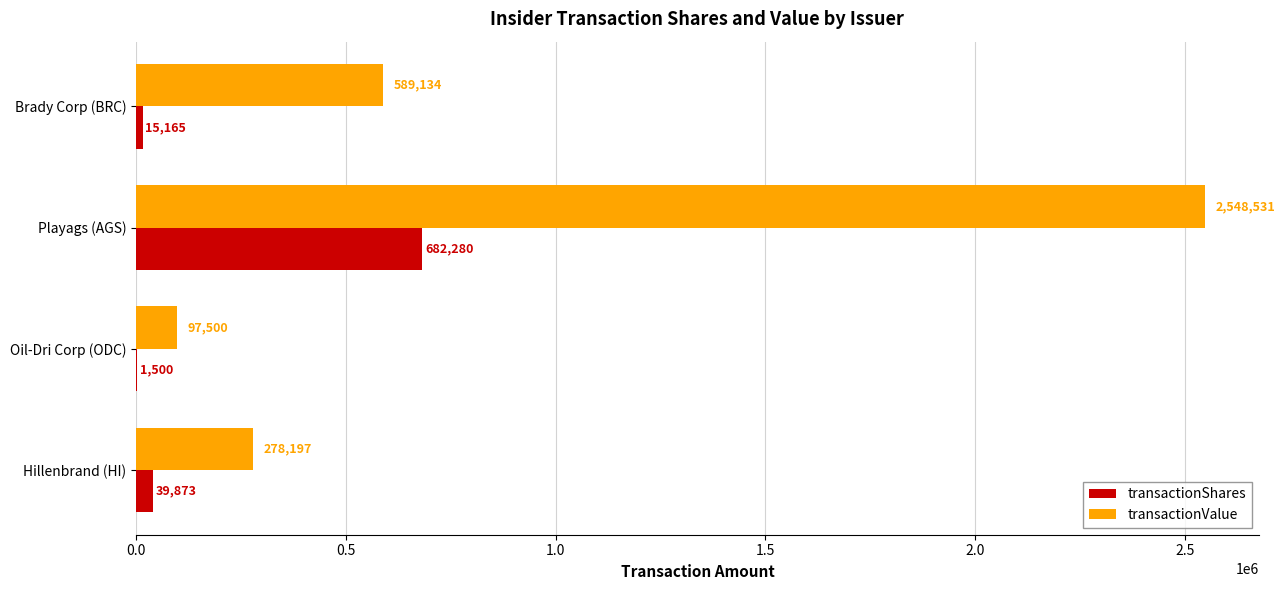

How many categories are shown in the chart?

4